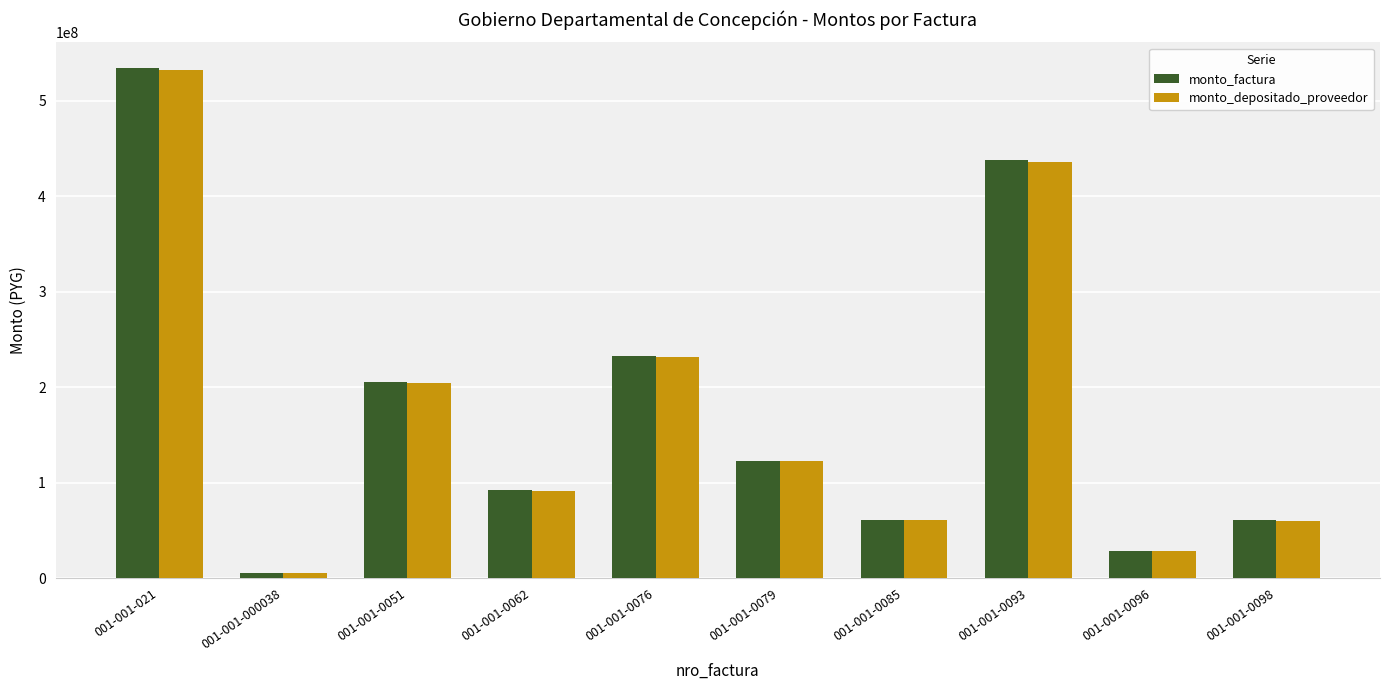

What is the total value across all series at 001-001-0085?

121810577